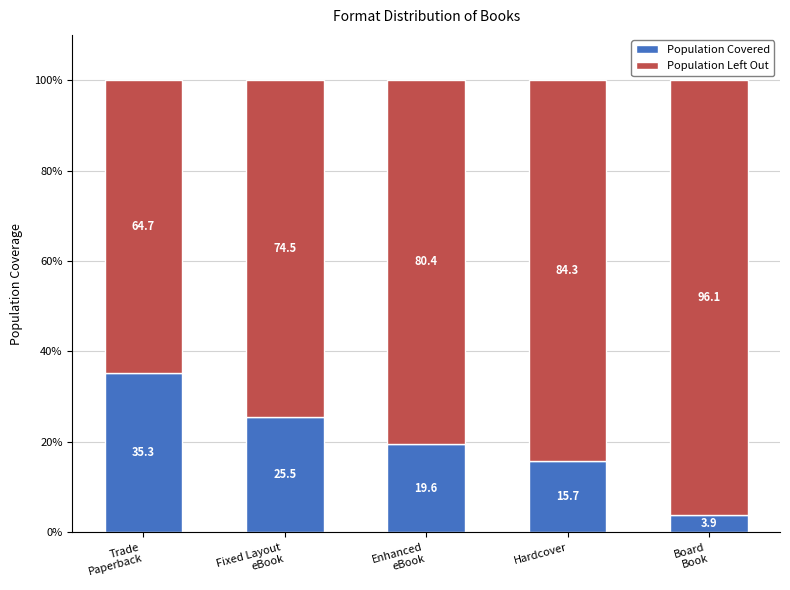

Reading left to right, transcribe the values for Population Covered.

35.3	25.5	19.6	15.7	3.9